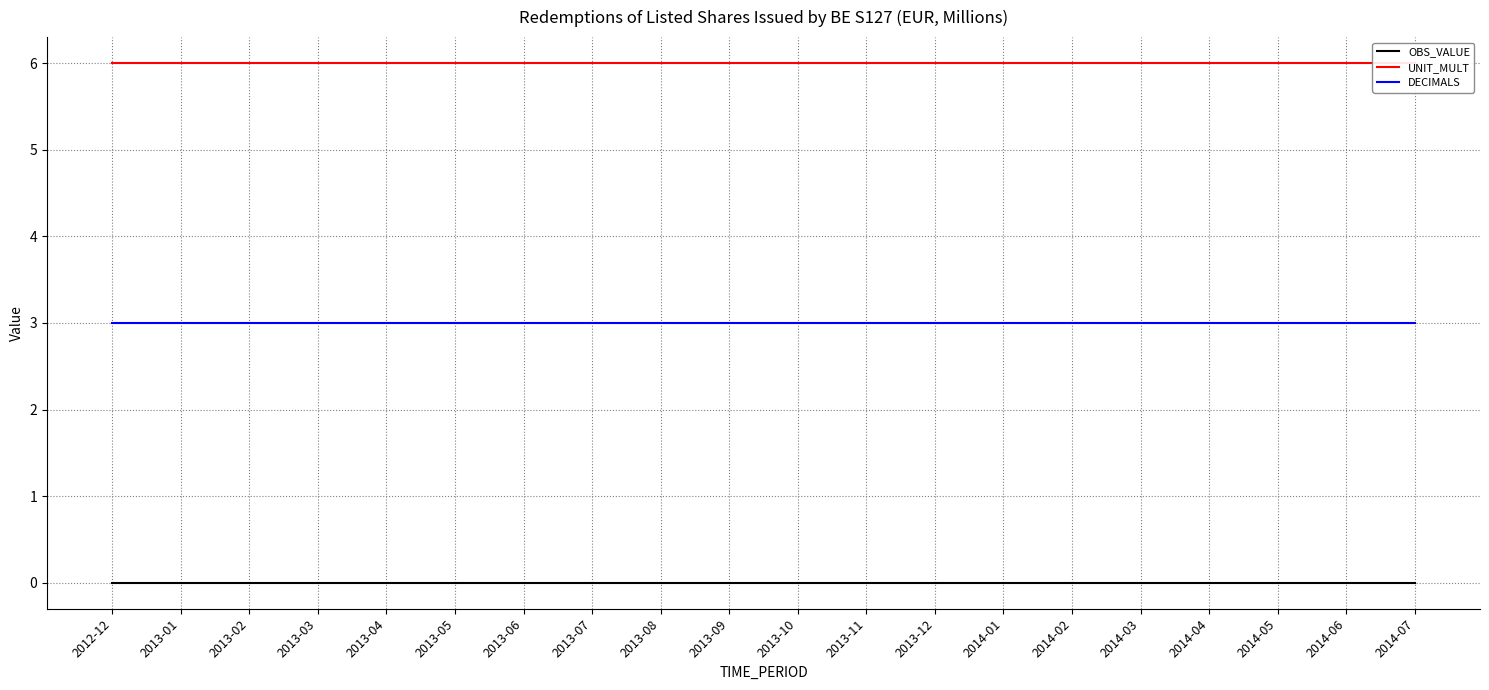

How many lines are shown in the chart?

3